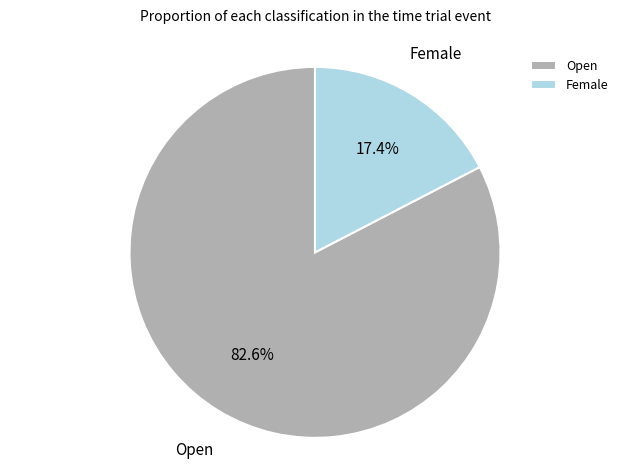

The Female slice represents 17% of the pie. True or false?

True